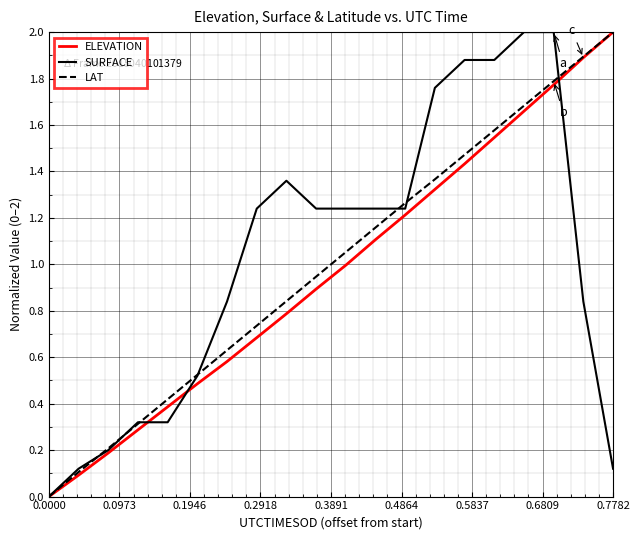

What is the highest value of the ELEVATION series?

2.0